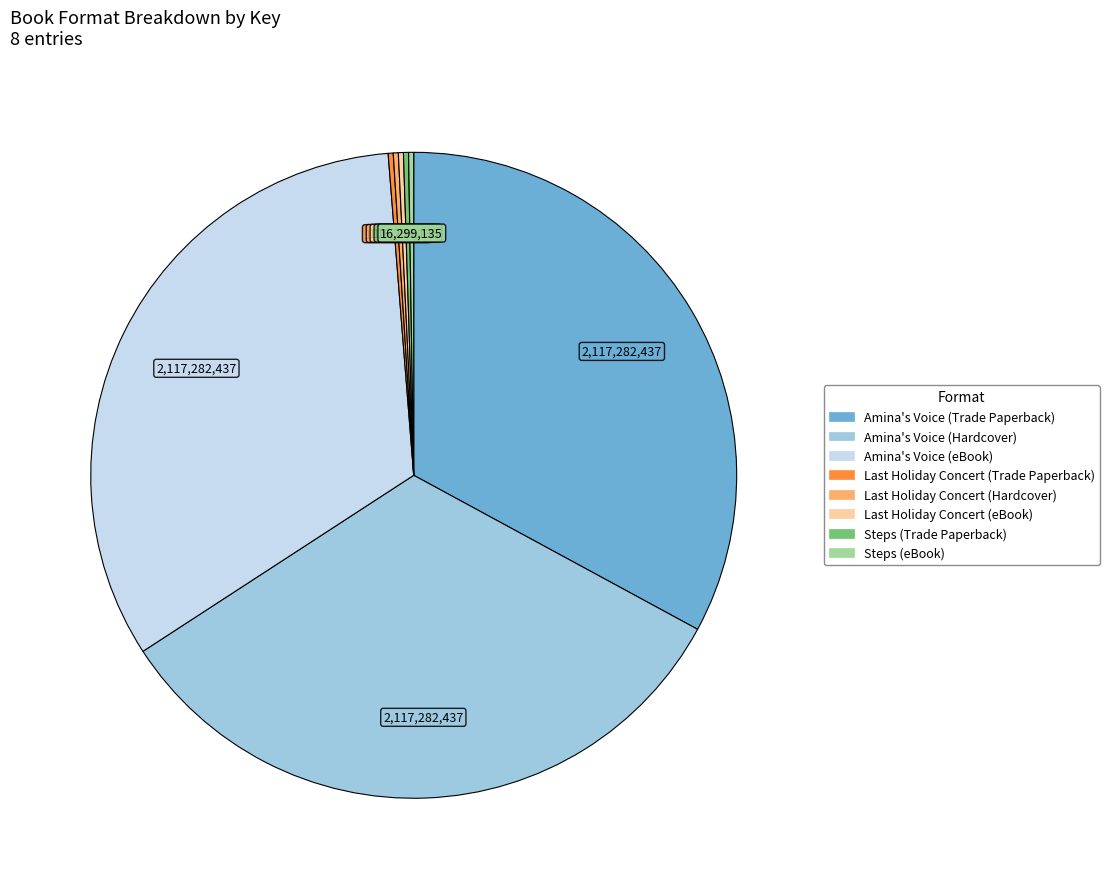

Is there a majority slice in this chart?

No